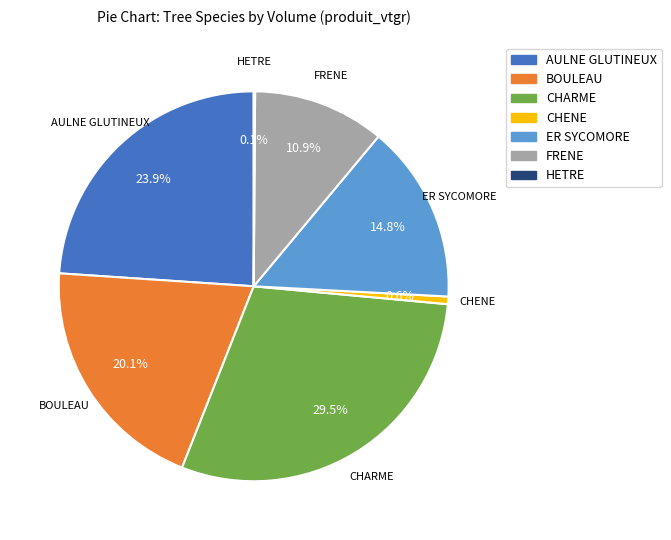

Which category has the biggest portion of the pie?

CHARME